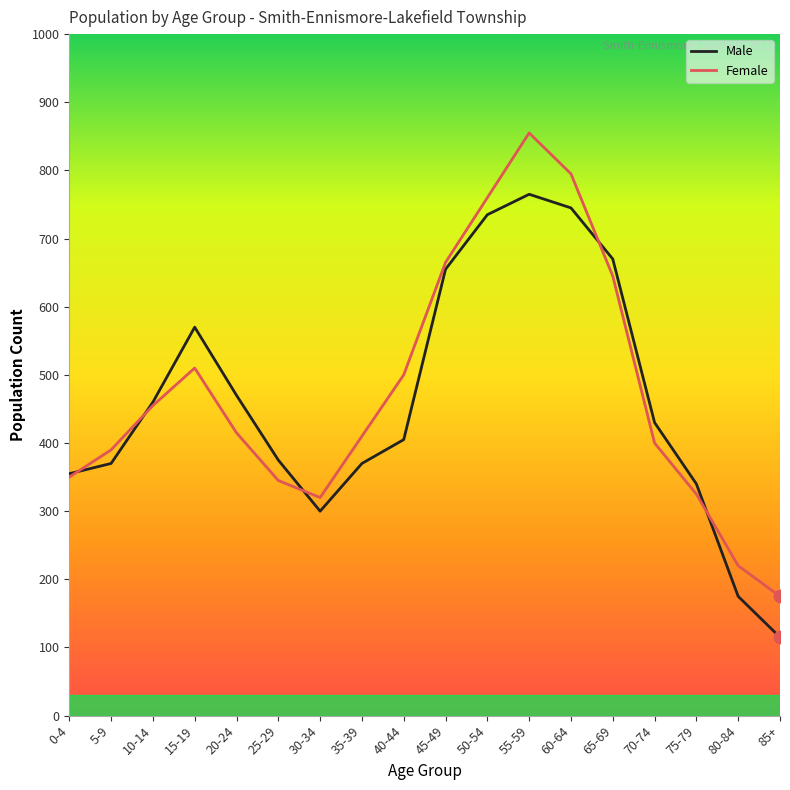

Which series has the largest total across all categories?

Female